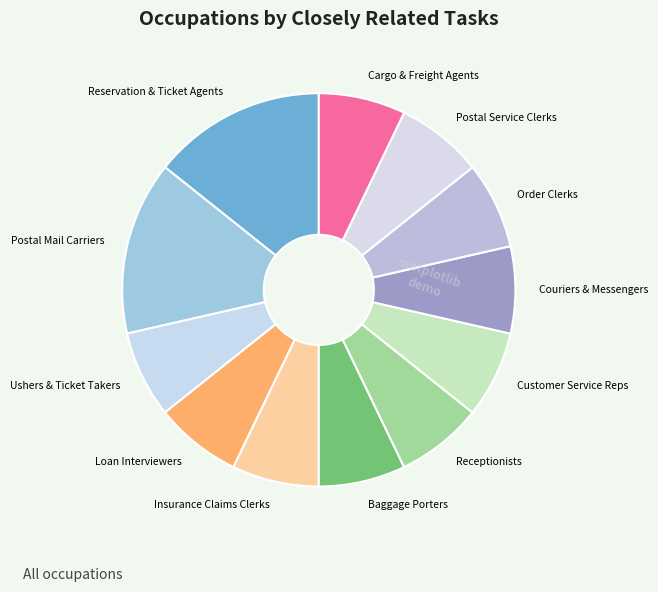

Do Ushers & Ticket Takers and Baggage Porters together represent more than half of the pie?

No